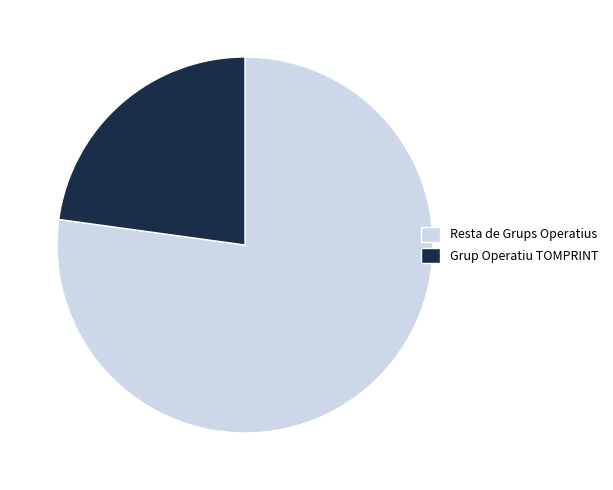

What is the smallest slice in the pie chart?

Grup Operatiu TOMPRINT